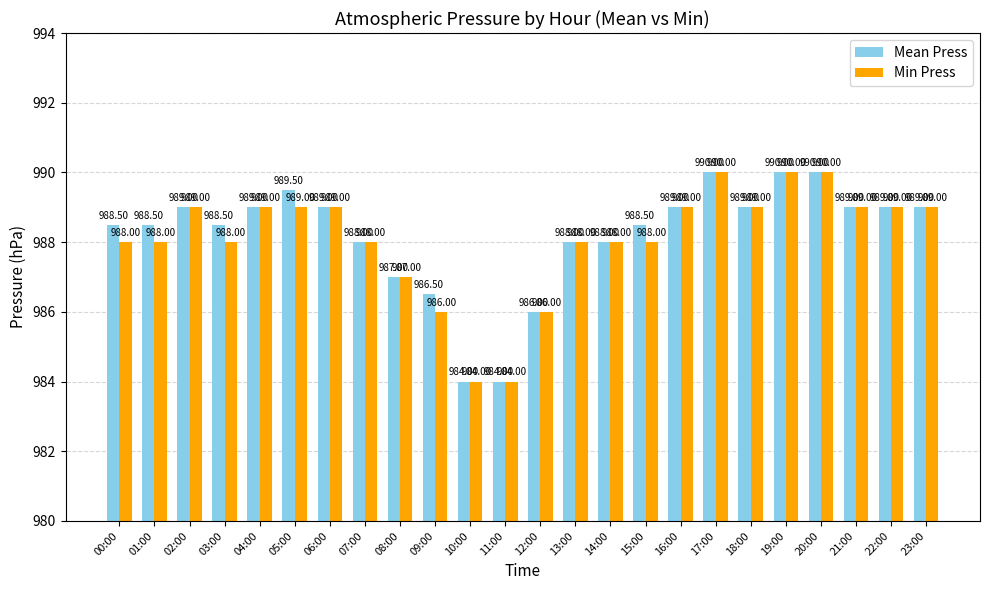

Where is Min Press nearest to the value 987?

08:00